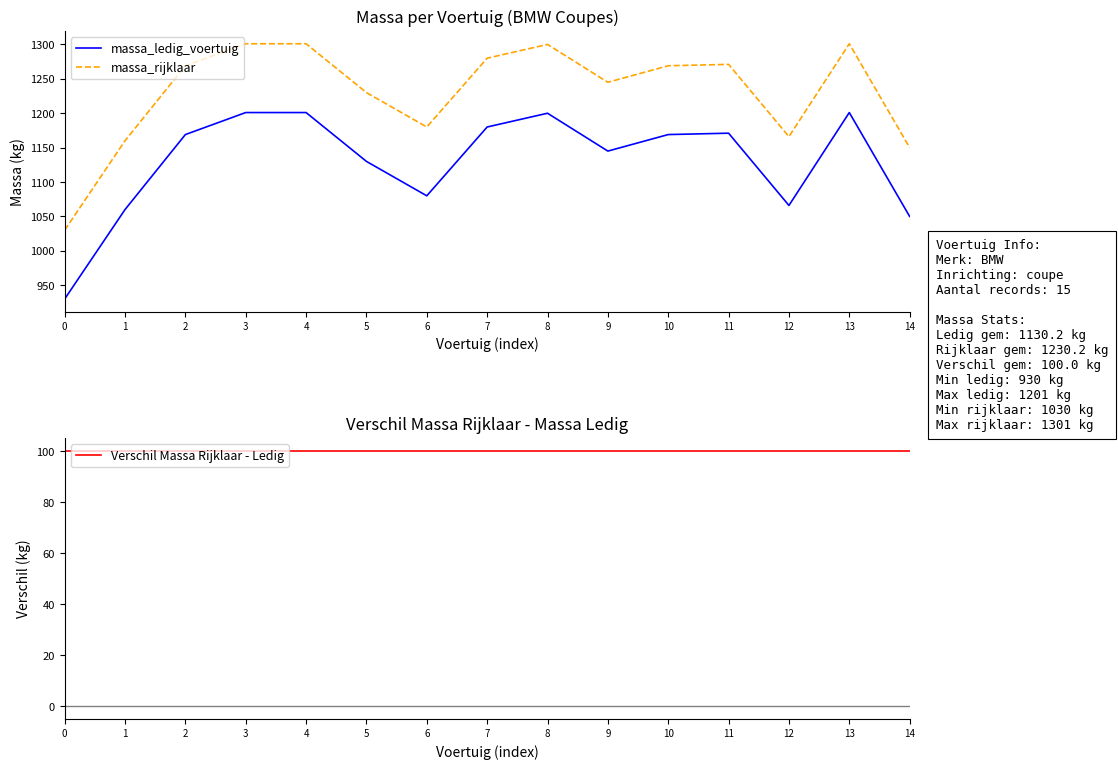

Where does the massa_ledig_voertuig series first go above 1169?

3